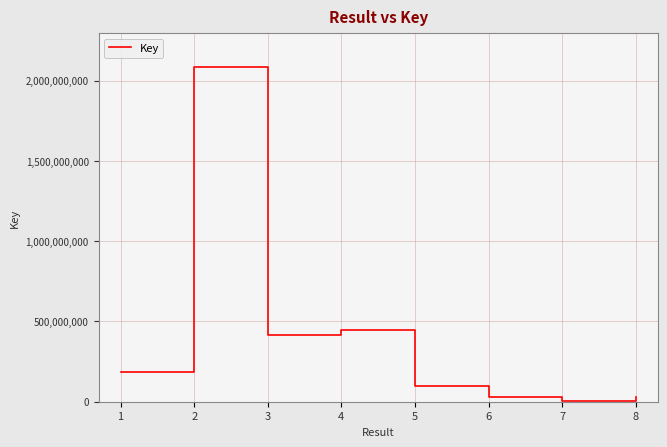

What is the sum of the values at 2 and 4?

2531876631